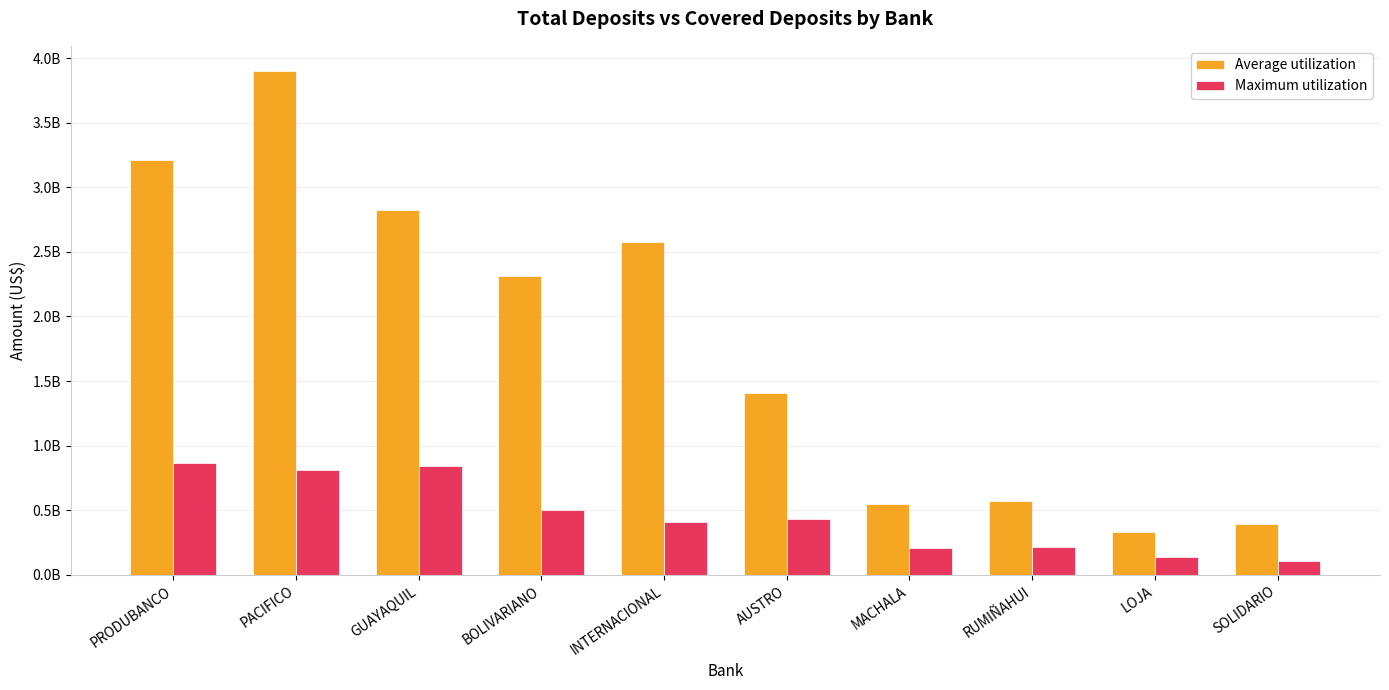

Reading right to left, list all the values displayed in this chart.

Average utilization: SOLIDARIO=394157432.7	LOJA=335597828.2	RUMIÑAHUI=568898966.5	MACHALA=548825791.3	AUSTRO=1406170176.1	INTERNACIONAL=2578370353.0	BOLIVARIANO=2315001851.7	GUAYAQUIL=2821591360.2	PACIFICO=3899953808.6	PRODUBANCO=3213815187.1
Maximum utilization: SOLIDARIO=106441549.8	LOJA=135901040.3	RUMIÑAHUI=218517737.6	MACHALA=206505333.9	AUSTRO=431601964.0	INTERNACIONAL=407578254.5	BOLIVARIANO=503254676.7	GUAYAQUIL=844039604.2	PACIFICO=815472972.6	PRODUBANCO=862636482.0